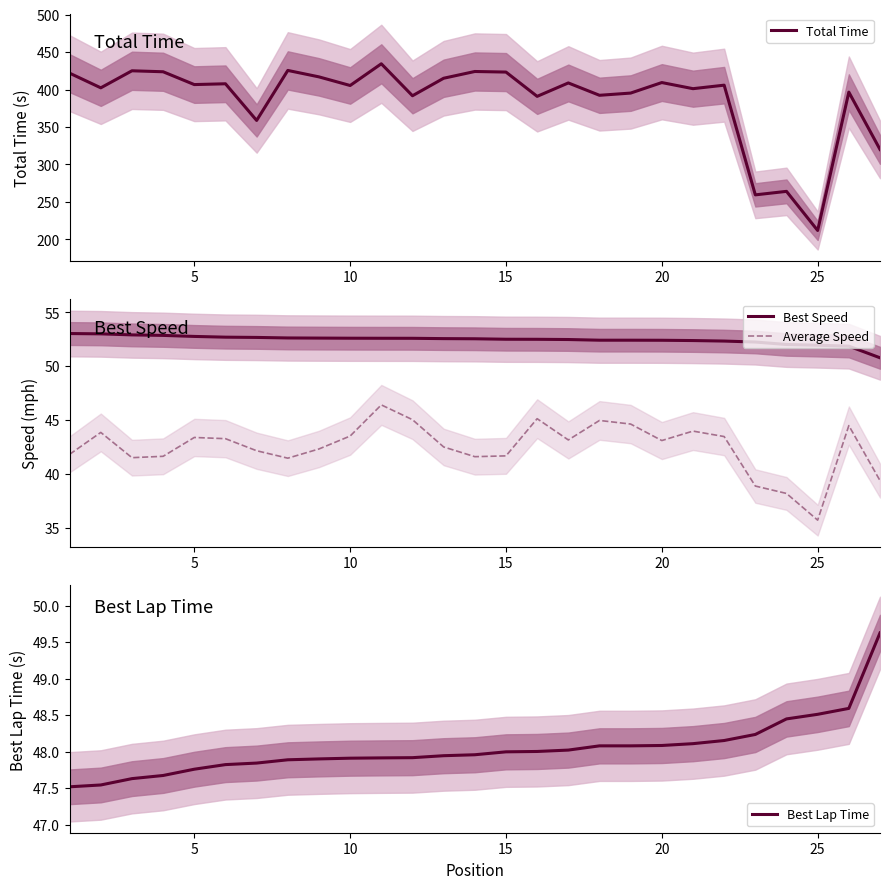

What is the maximum value for Best Speed?

53.0